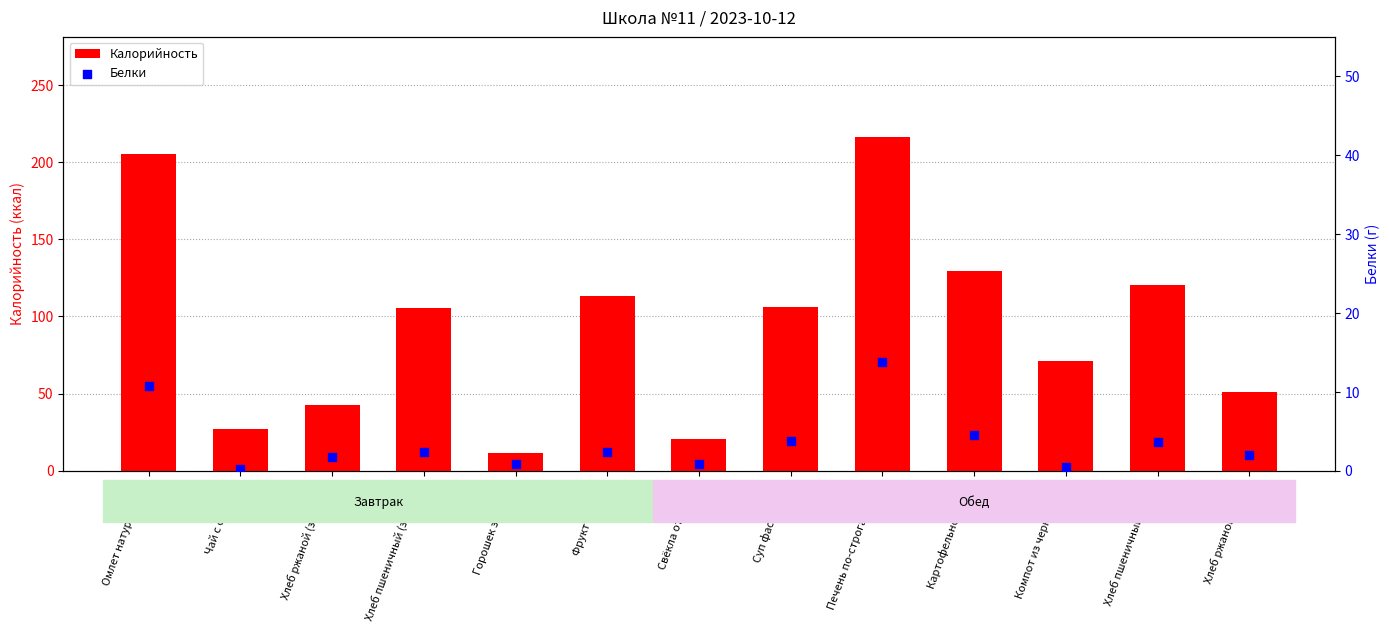

What is the total value across all series at Печень по-строгановски?

230.2